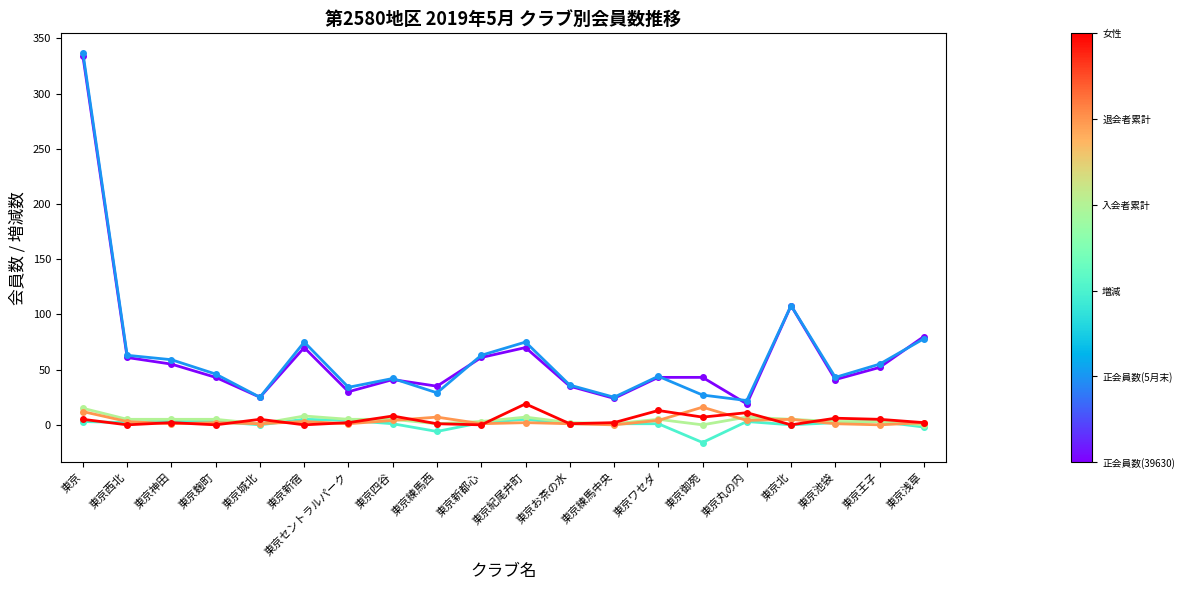

What is the total value across all series at 東京北?

226